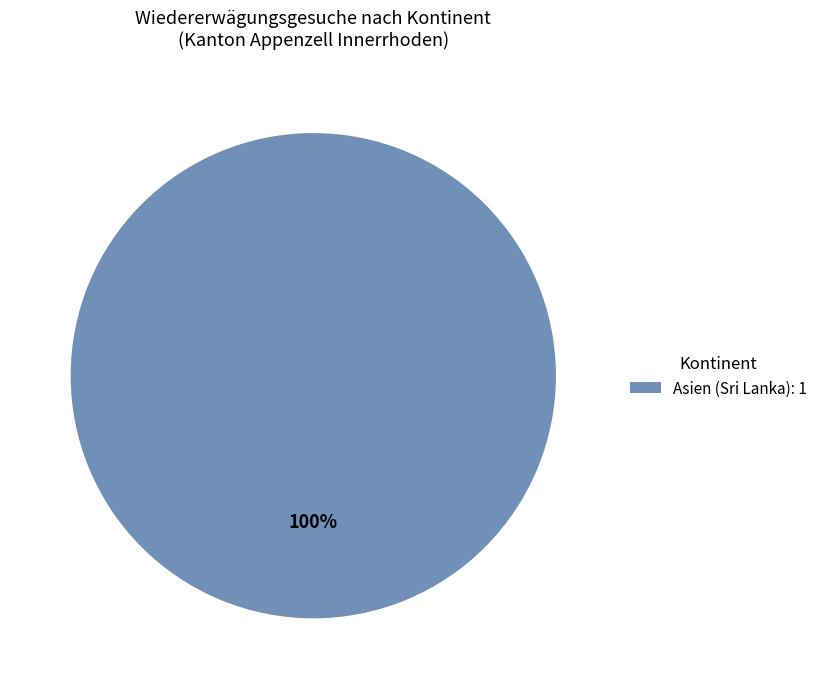

Which slice represents more than half of the pie?

Asien (Sri Lanka): 1